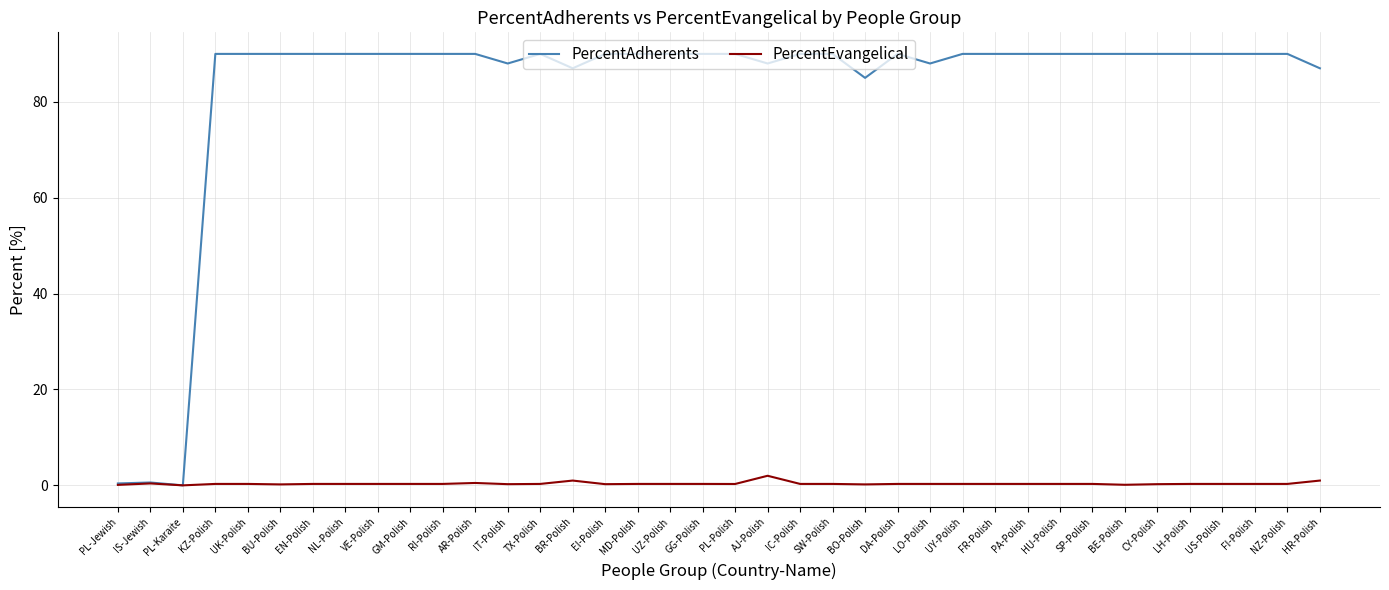

What is the sum of all PercentEvangelical values?

13.8